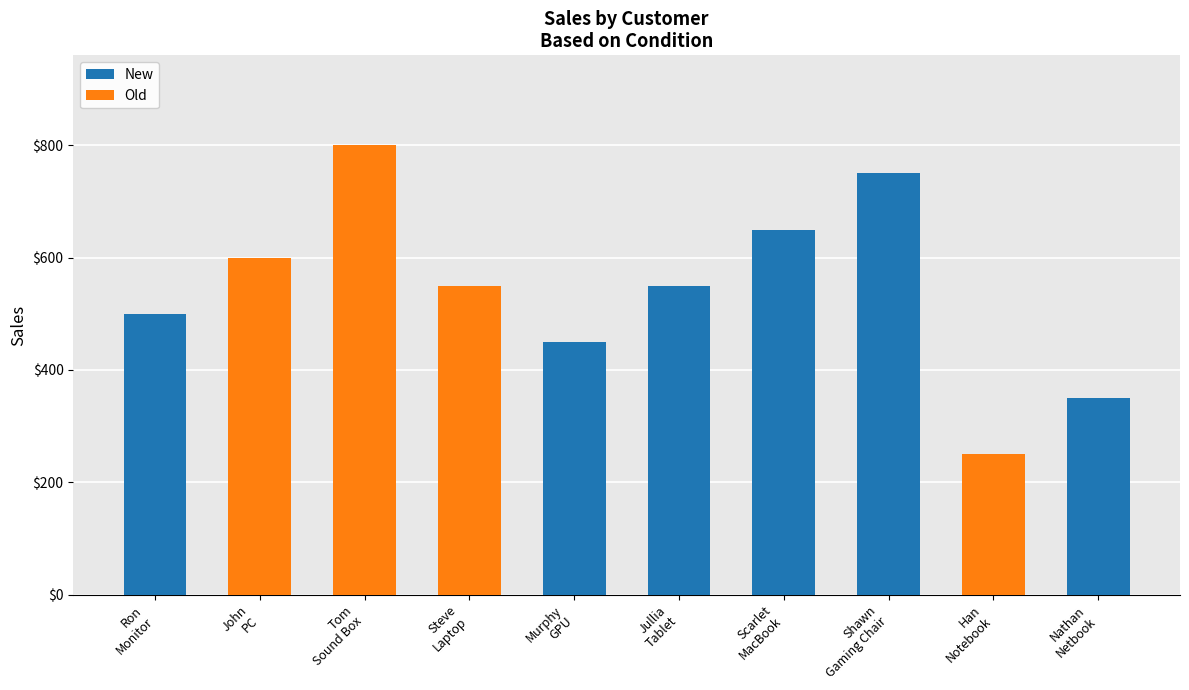

Count the number of data series in this chart.

2